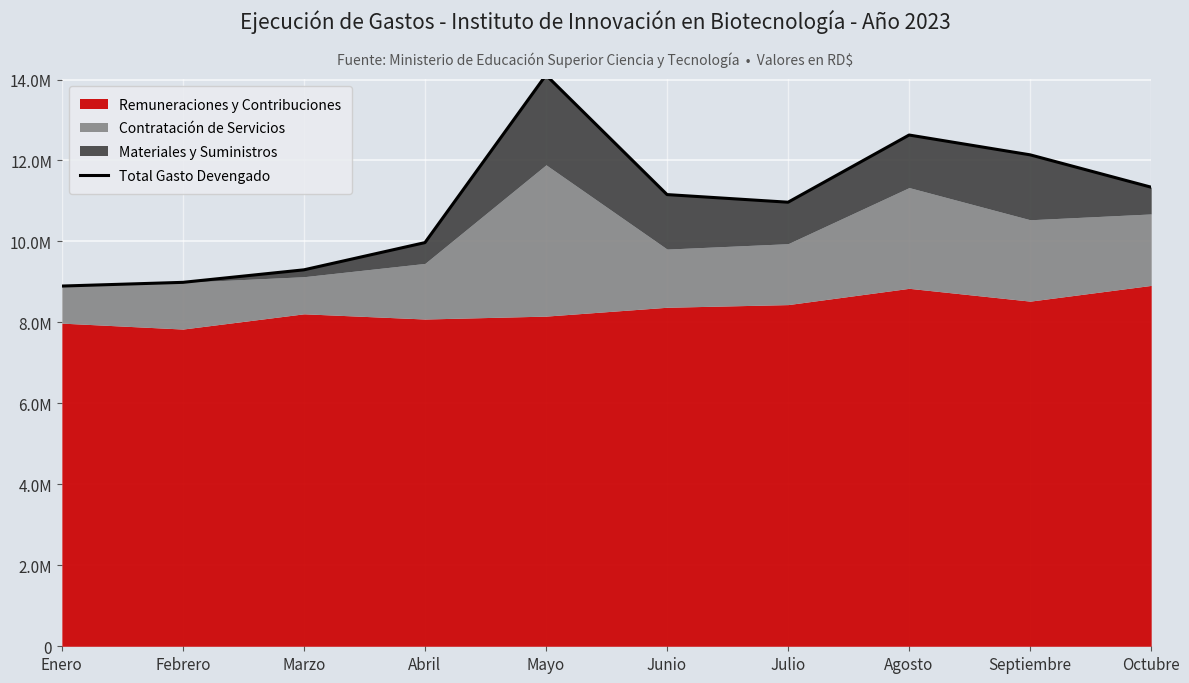

List the labels in order of value, largest first.

Mayo, Agosto, Septiembre, Octubre, Junio, Julio, Abril, Marzo, Febrero, Enero